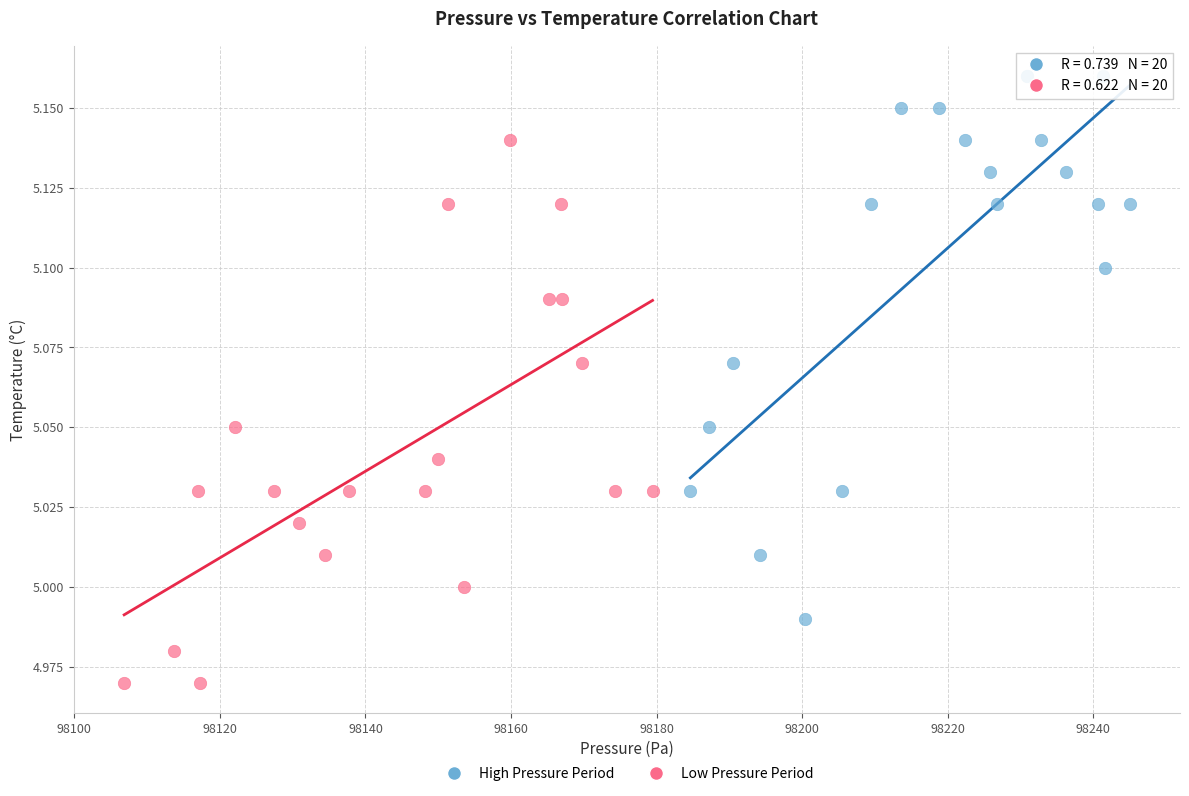

Which series reaches the minimum Y coordinate?

Low Pressure Period